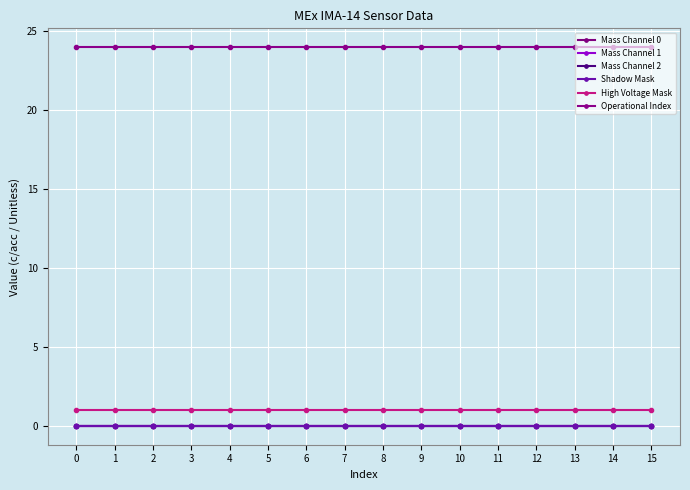

Which series has the largest total across all categories?

Operational Index